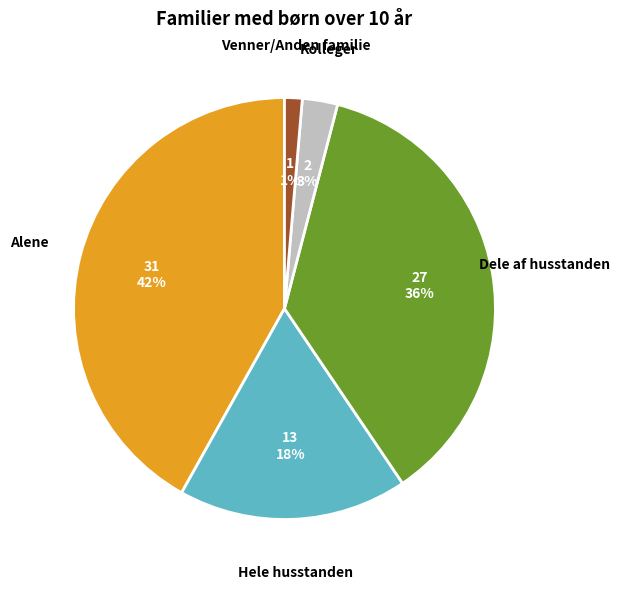

How many segments does this pie chart have?

5